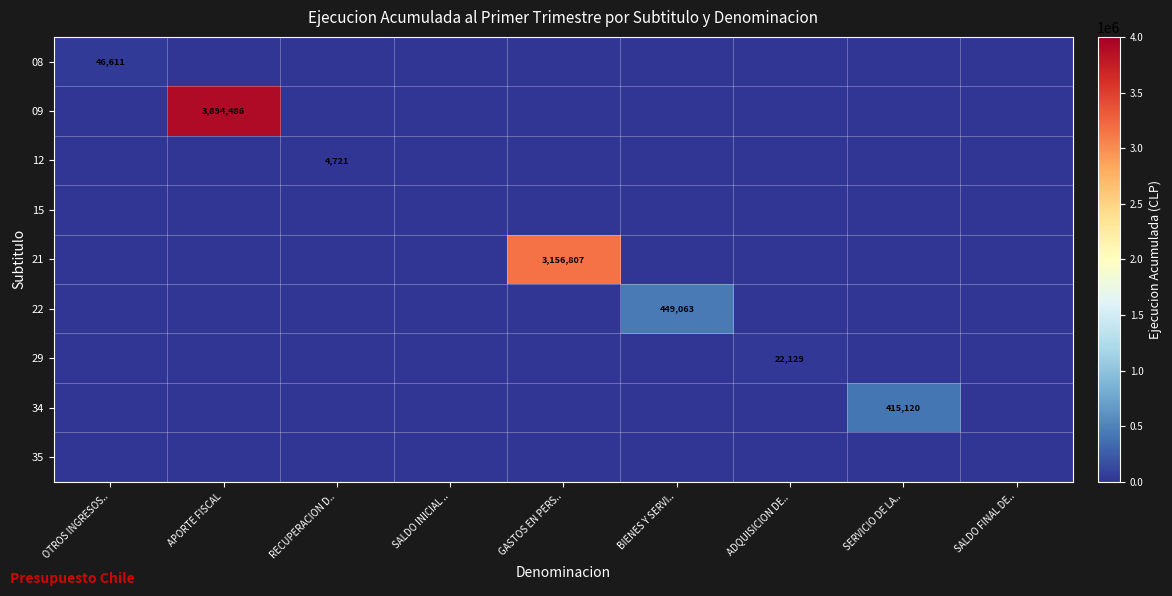

At how many categories does at least one series exceed 3566639?

1